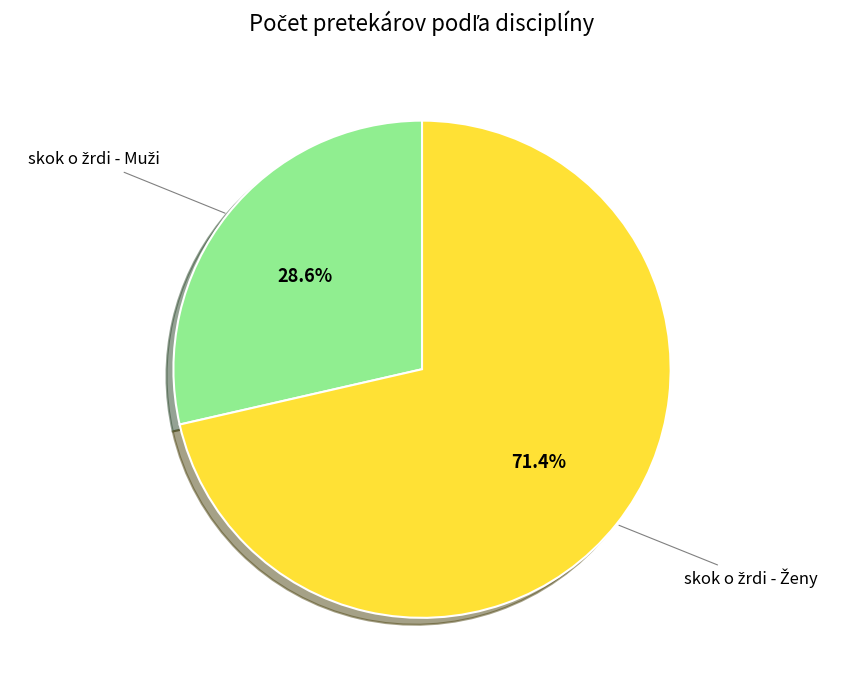

Does any single category account for the majority?

Yes